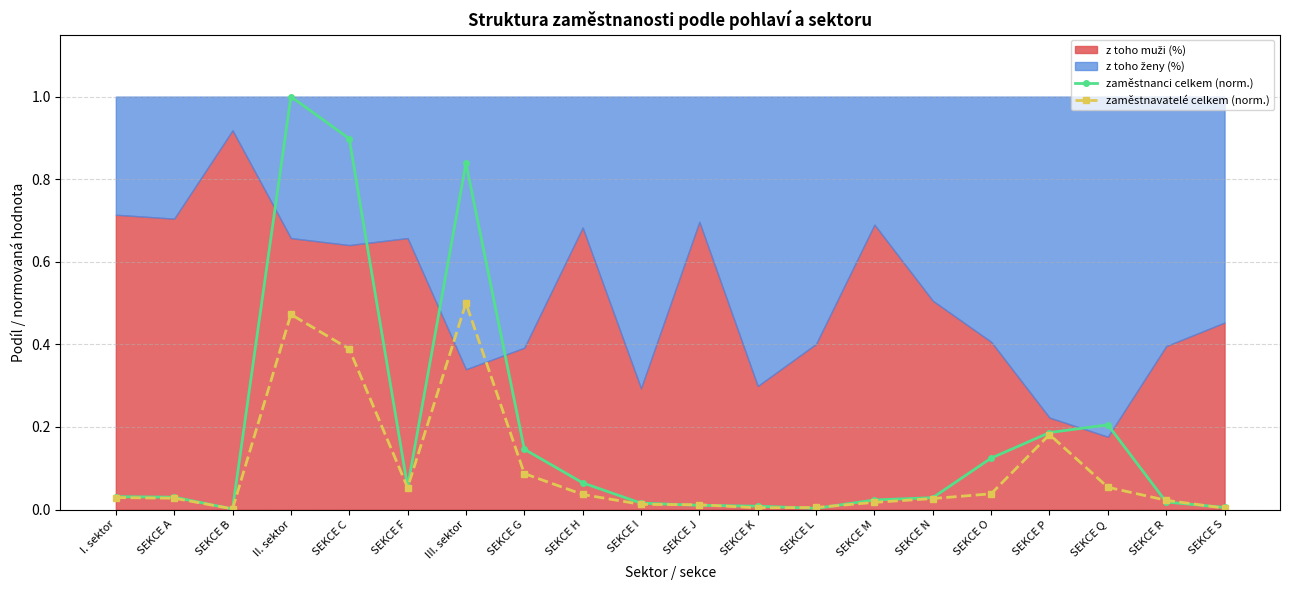

Which category has the highest value in the zaměstnavatelé celkem (norm.) series?

III. sektor